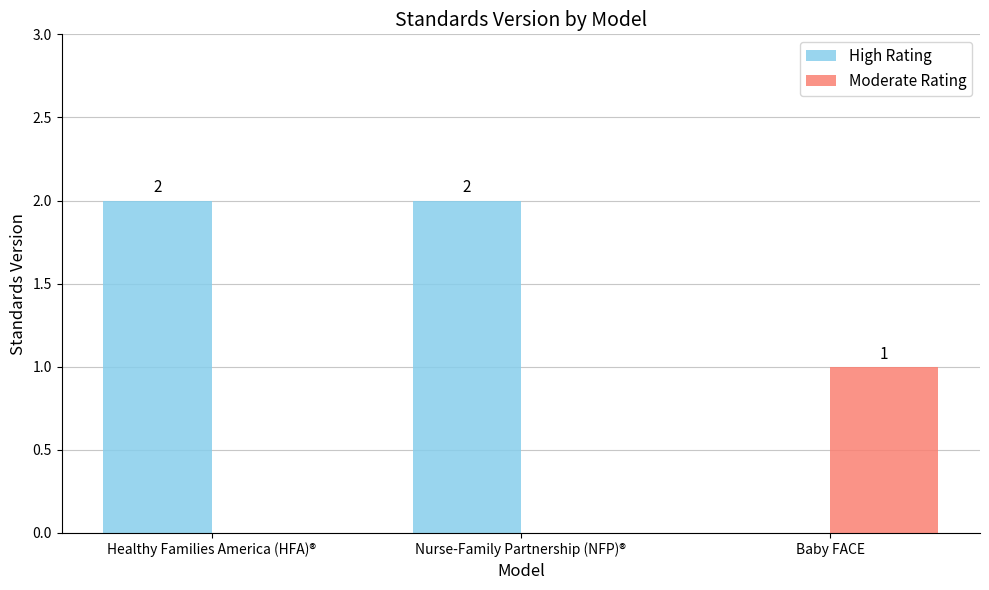

True or false: High Rating has a value of -1 at Baby FACE.

False